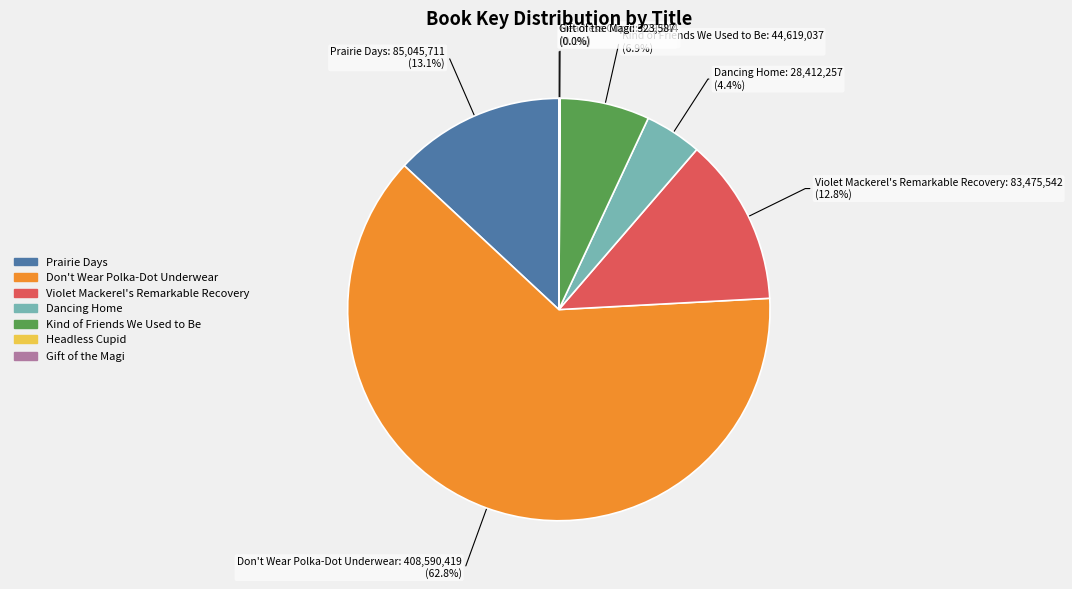

True or false: Kind of Friends We Used to Be accounts for 7% of the total.

True